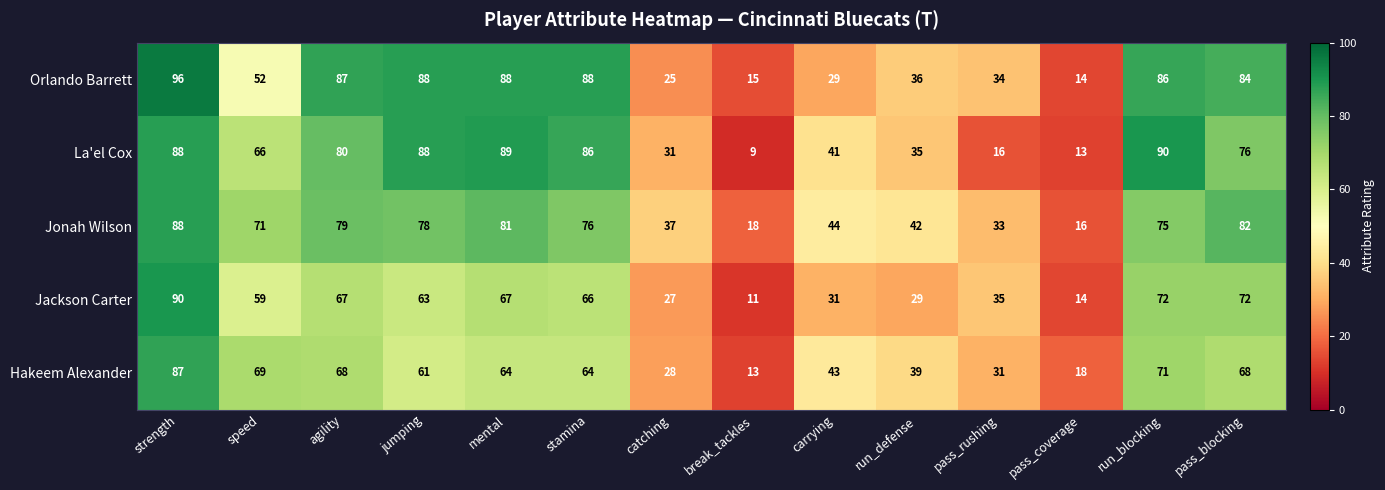

At which label is Jackson Carter closest to 50?

speed